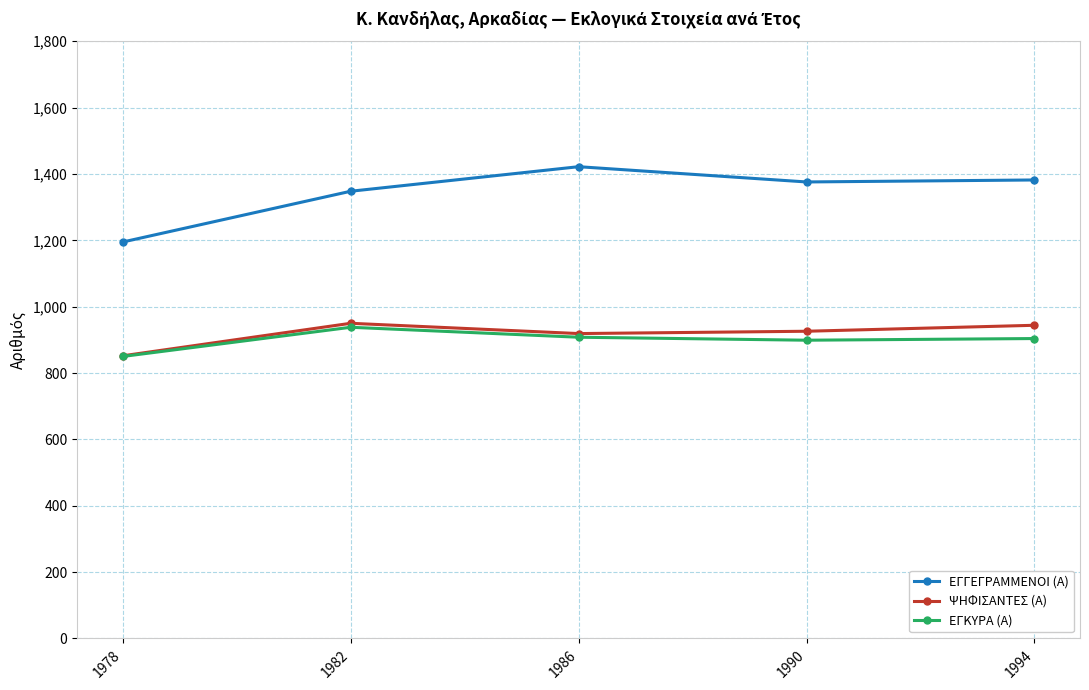

True or false: ΨΗΦΙΣΑΝΤΕΣ (Α) and ΕΓΓΕΓΡΑΜΜΕΝΟΙ (Α) cross at least once.

False